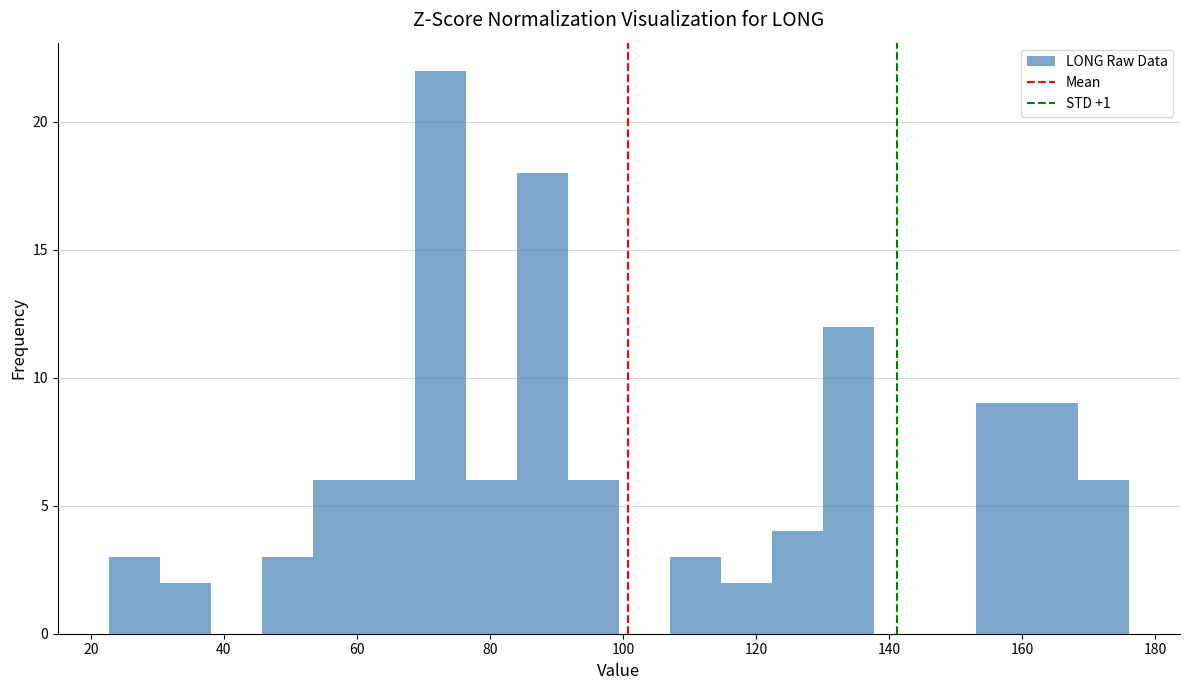

Around what value on the x-axis is the tallest bar? Give the approximate position of its centre, as read against the axis.

72